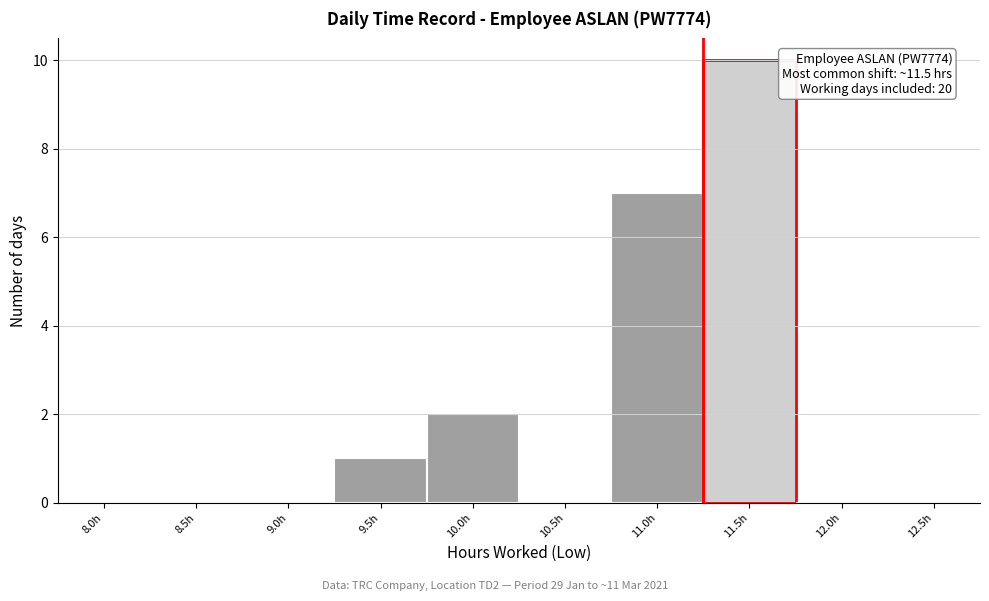

Reading left to right, list all the values displayed in this chart.

8.0h=0	8.5h=0	9.0h=0	9.5h=1	10.0h=2	10.5h=0	11.0h=7	11.5h=10	12.0h=0	12.5h=0